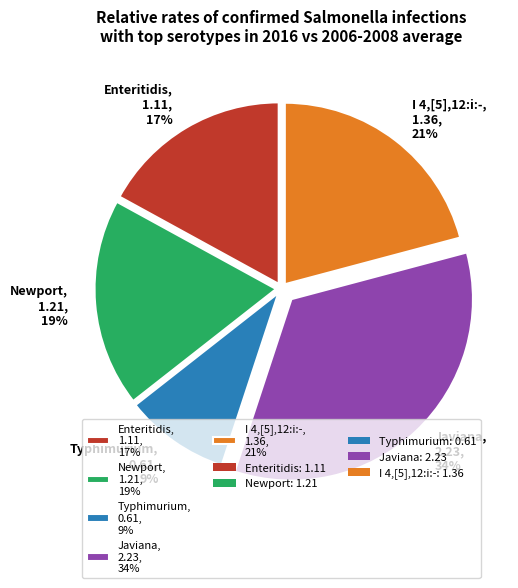

Approximately how many times larger is the value at Typhimurium compared to I 4,[5],12:i:-?

0.4